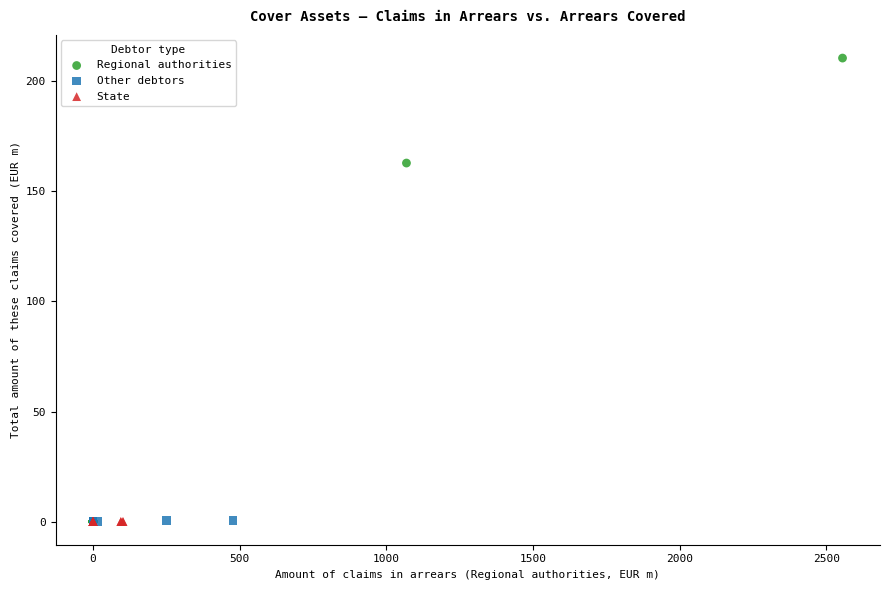

What are all the series names shown in the legend?

Regional authorities, Other debtors, State